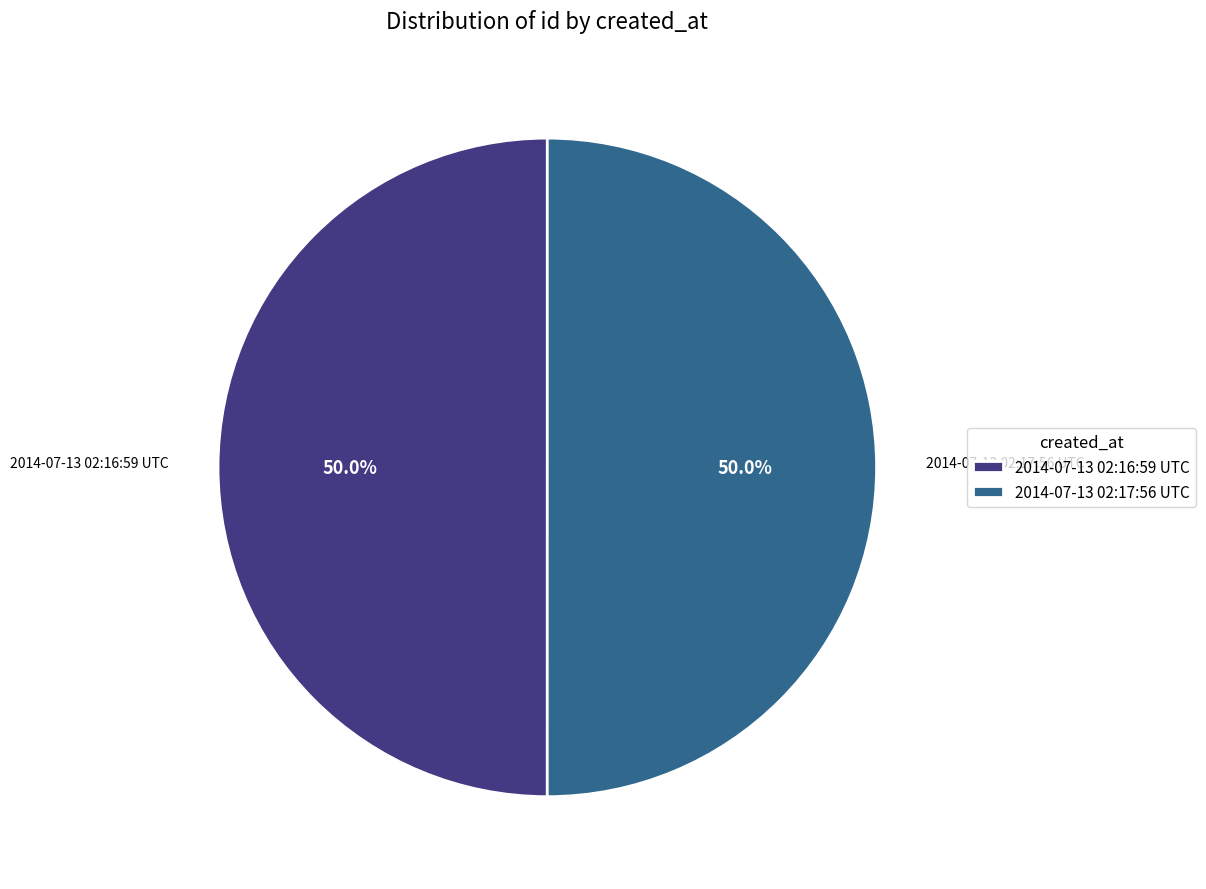

Is it true that 2014-07-13 02:16:59 UTC is 50% of the pie?

True